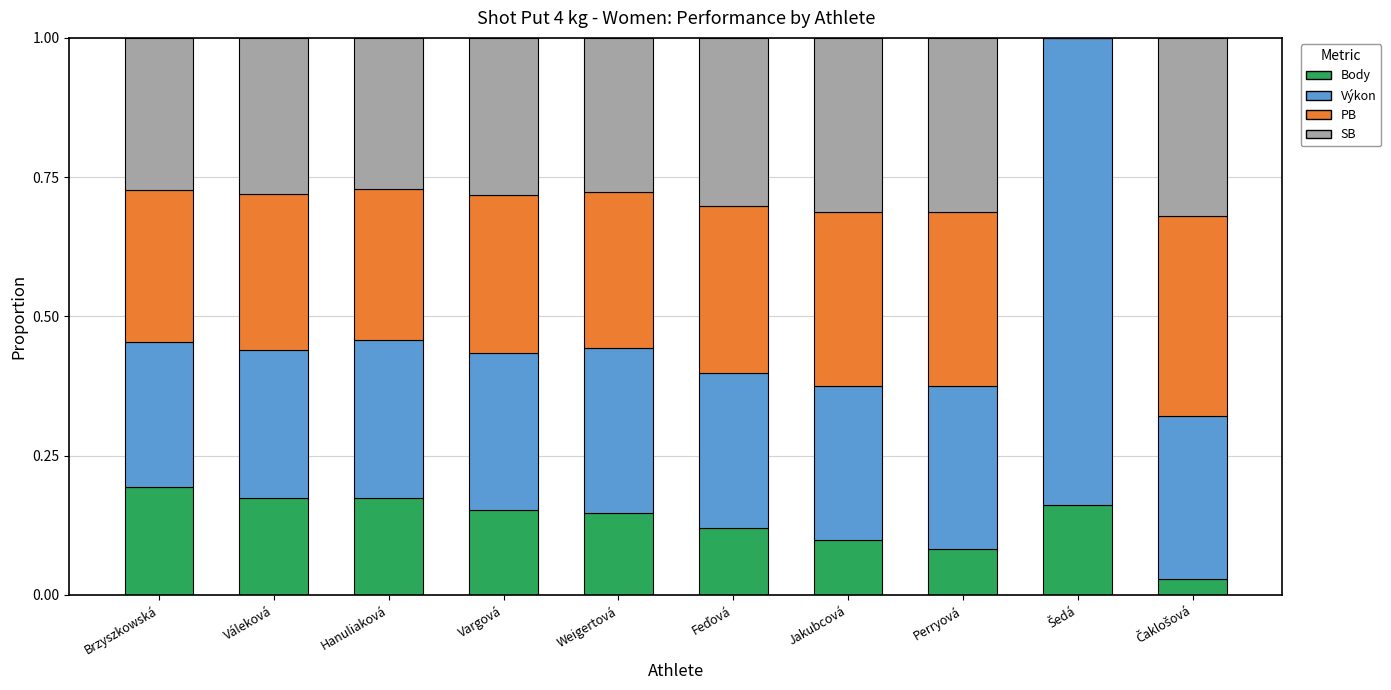

Which category has the highest value in the Body series?

Brzyszkowská